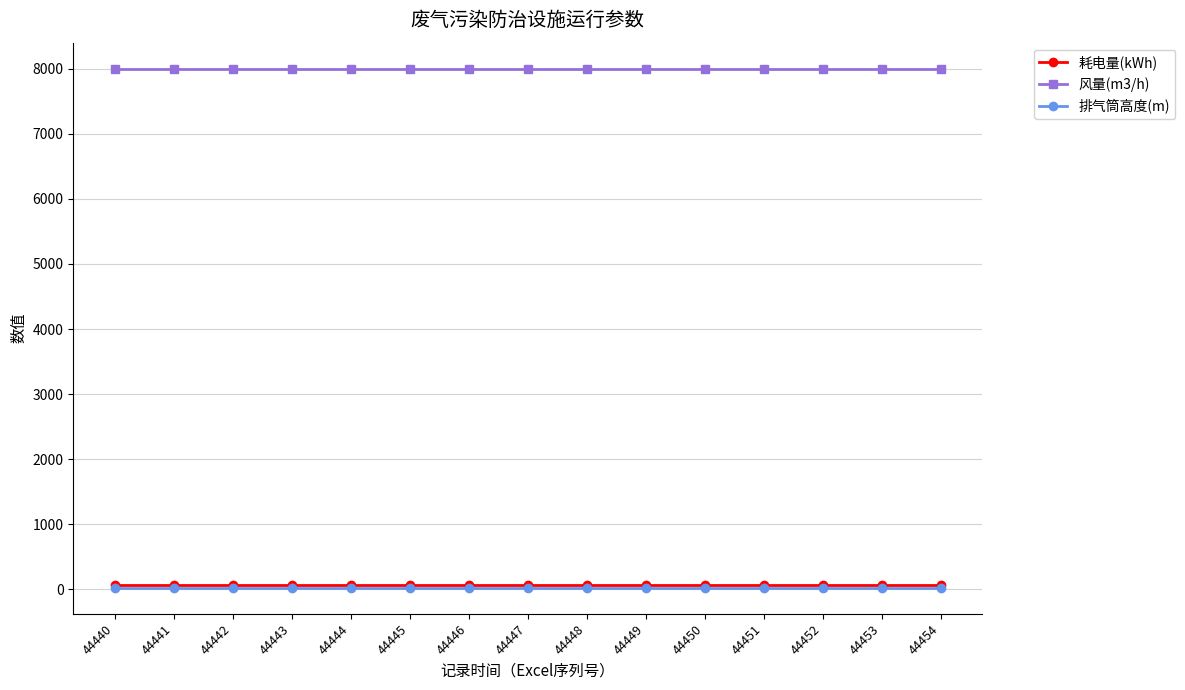

Which series has the largest total across all categories?

风量(m3/h)